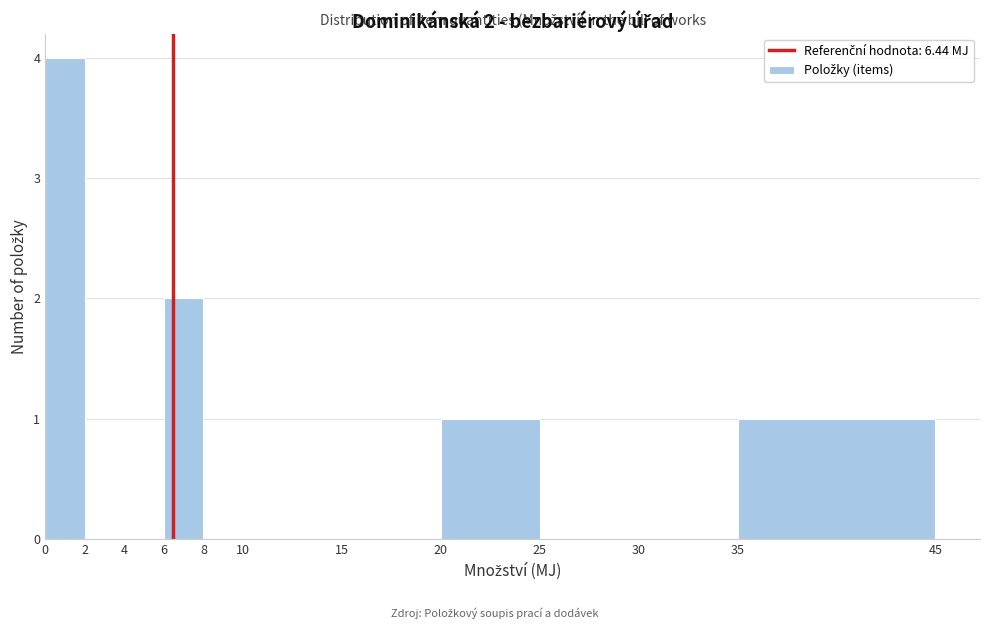

Over which range of the x-axis is the bar tallest?

0 to 2